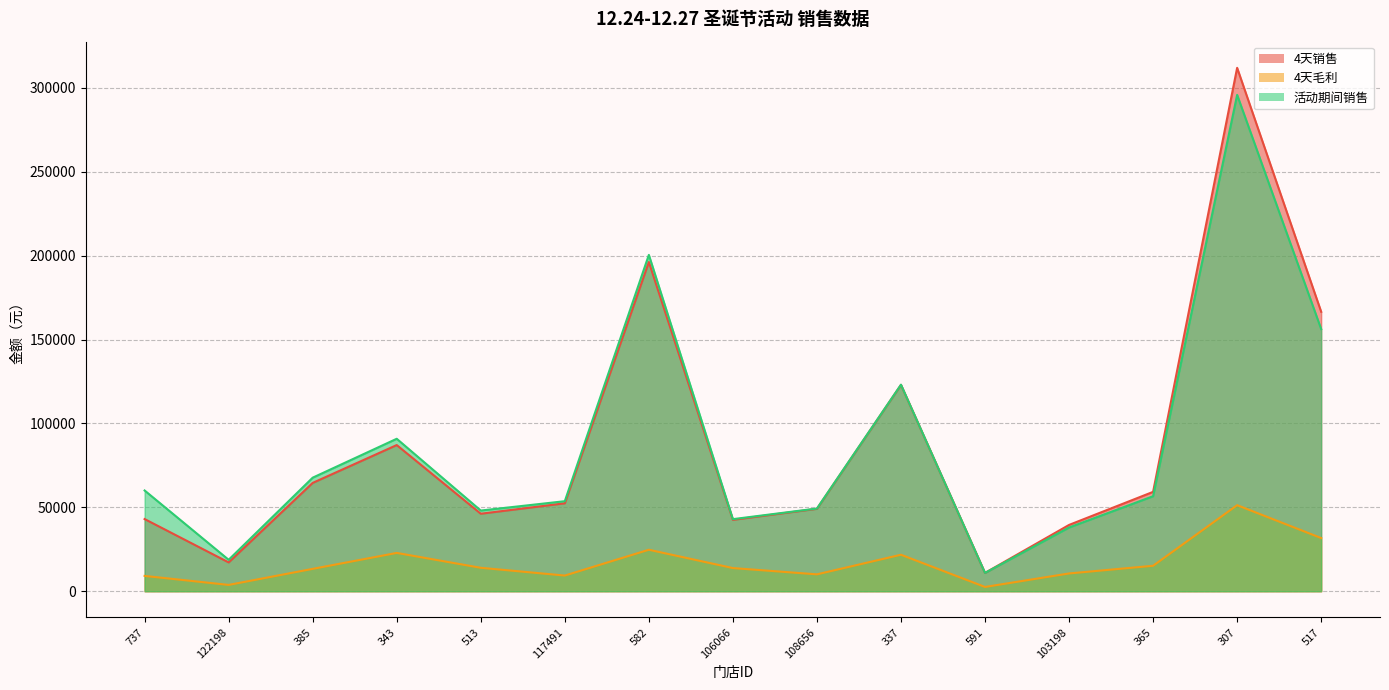

Between 582 and 108656, which series saw the biggest shift?

活动期间销售